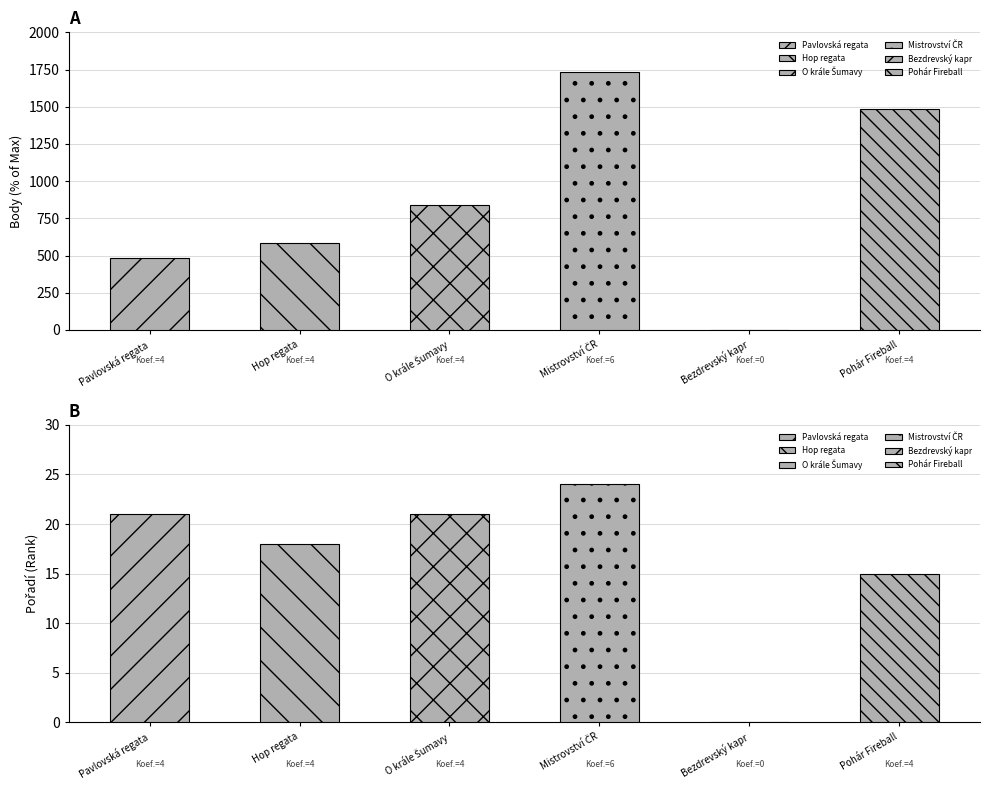

Which label corresponds to the smallest value in the chart?

Bezdrevský kapr